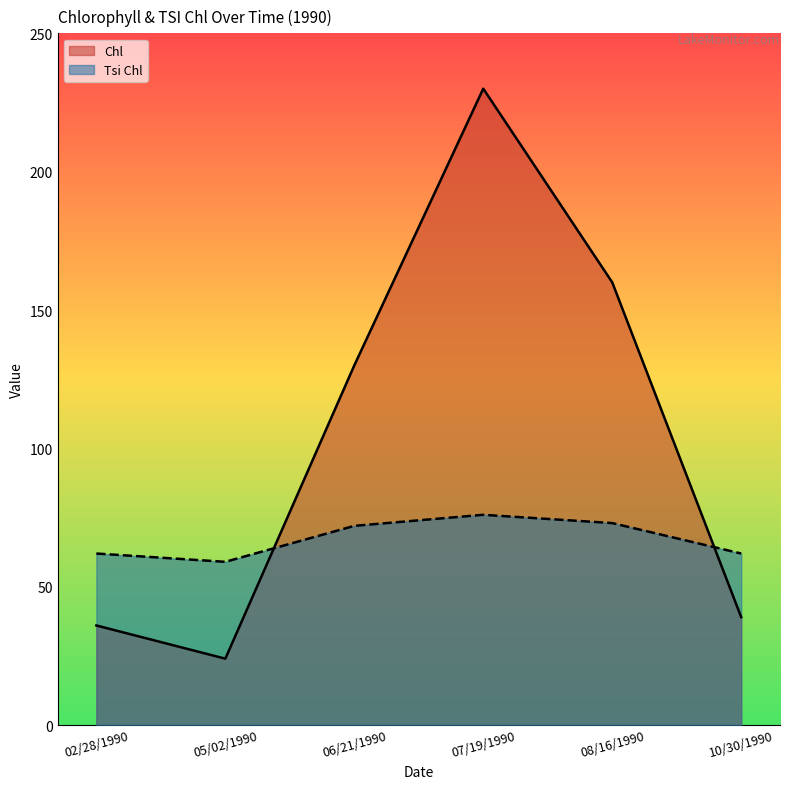

How many data points in Tsi Chl are above 72?

2